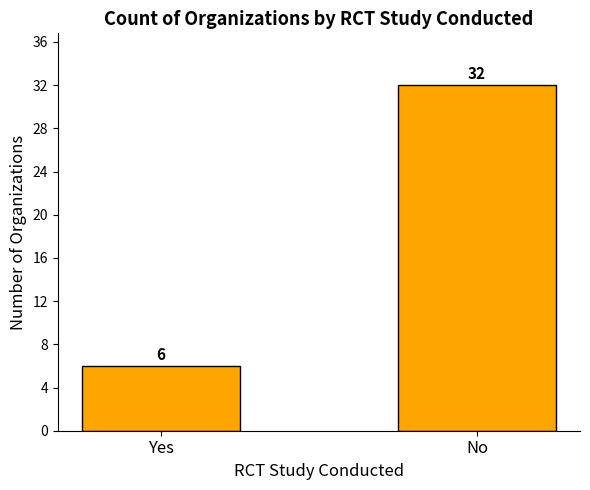

What position from the left is No?

2